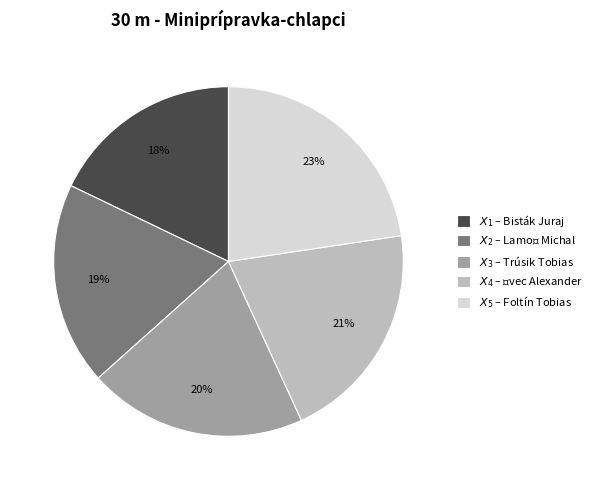

Is there a majority slice in this chart?

No